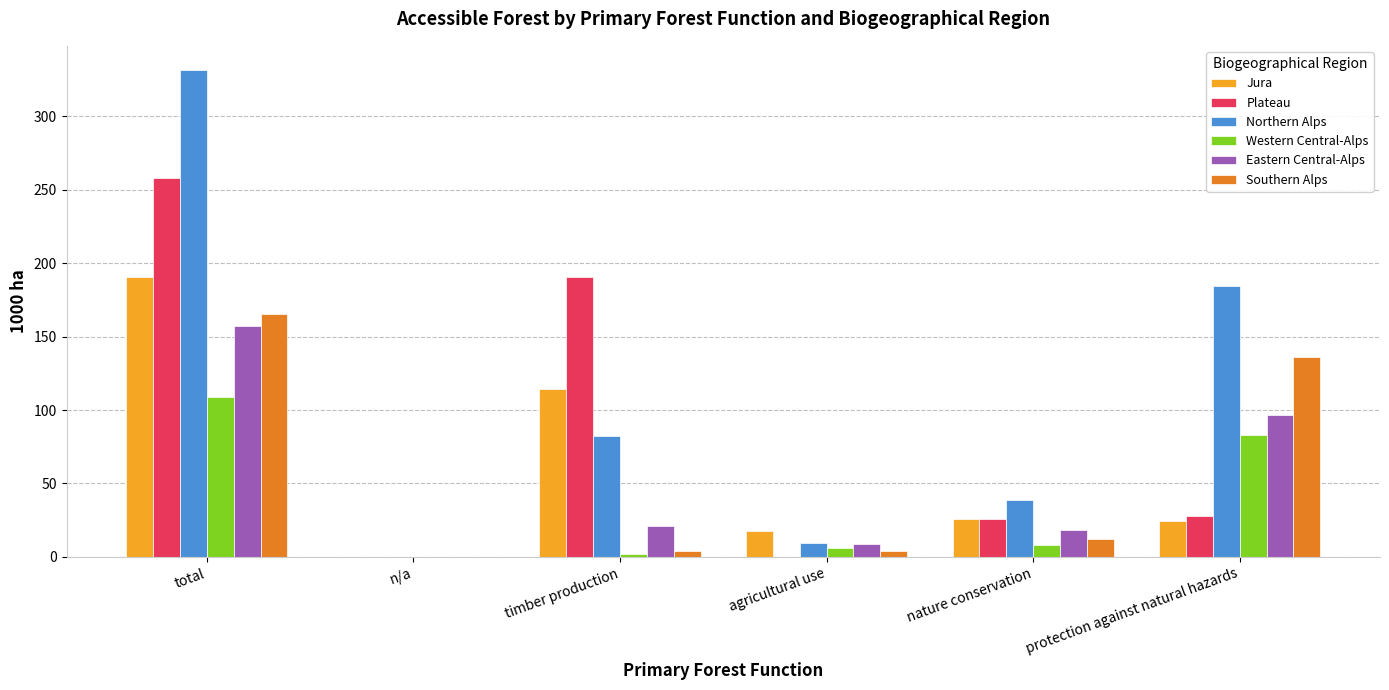

What is the greatest value displayed?

331.3